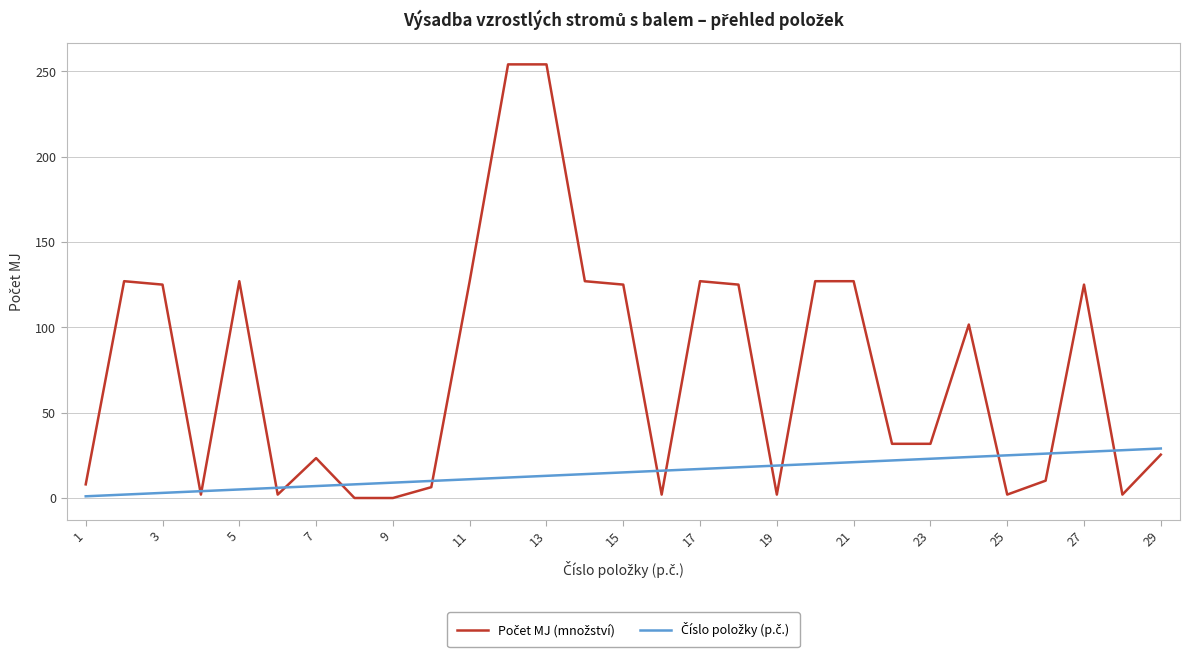

What is the spread (max minus min) of values at 7?

16.4